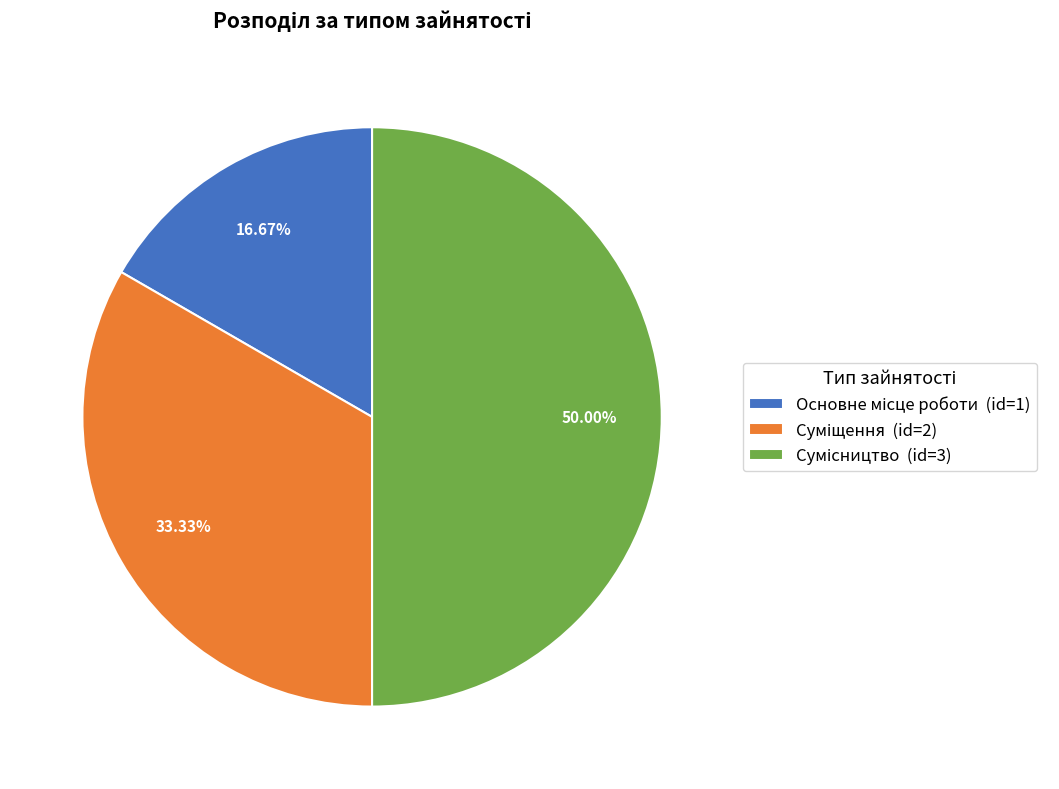

Count the number of slices in the pie.

3